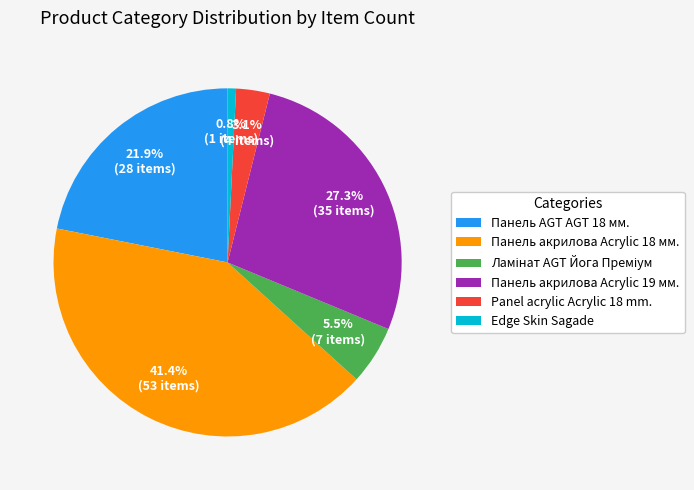

Is there any slice that represents more than half of the pie?

No